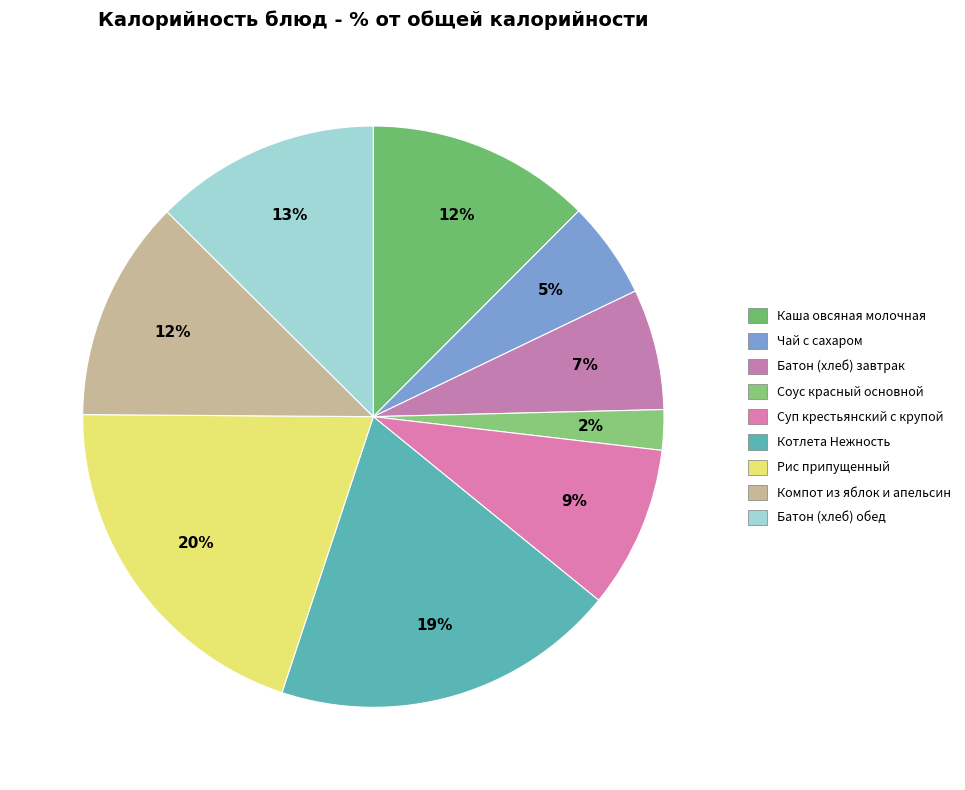

Is there a majority slice in this chart?

No